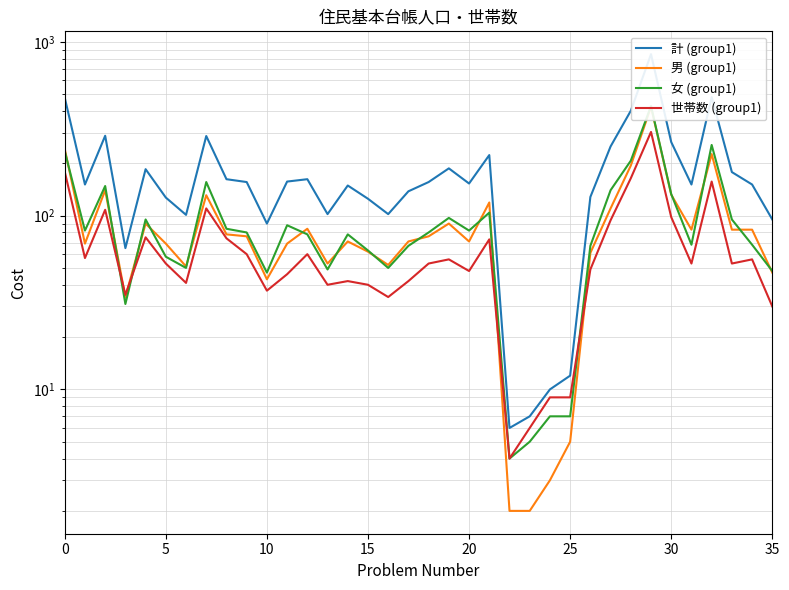

What is the maximum value shown in the chart?

849